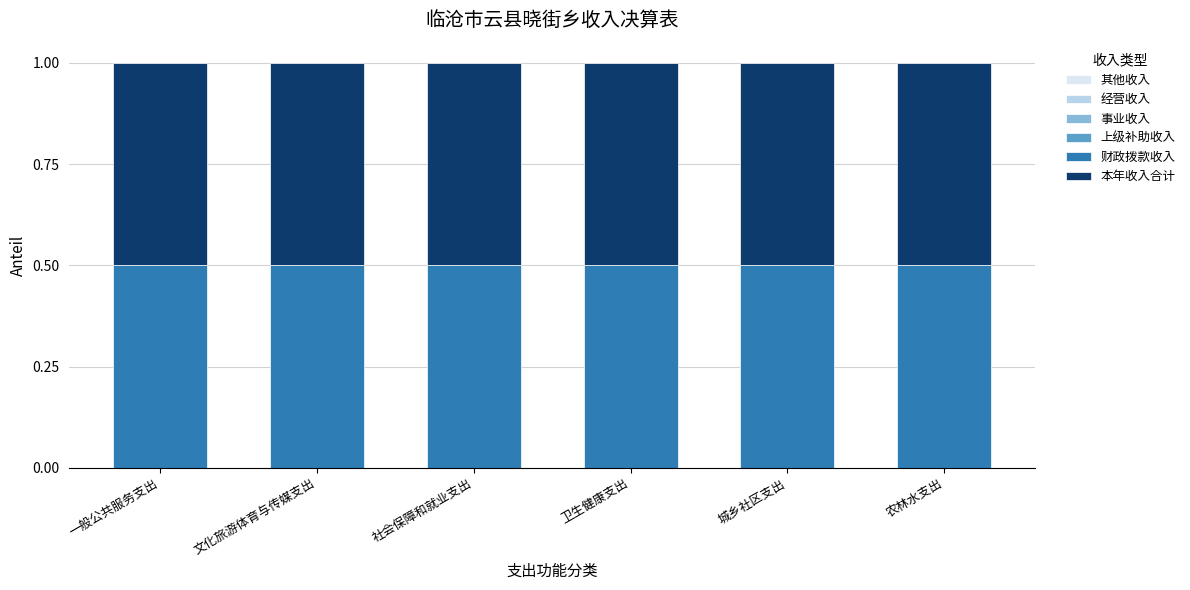

True or false: 事业收入 has a value of 0.0 at 城乡社区支出.

True